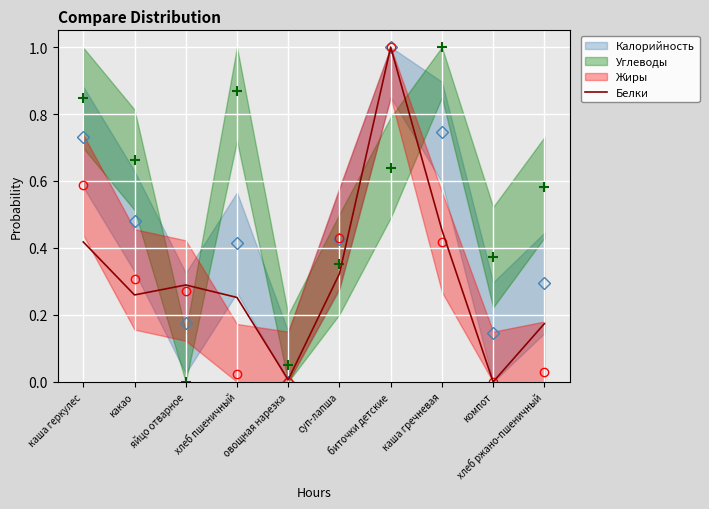

Reading right to left, list all the values displayed in this chart.

хлеб ржано-пшеничный=0.2	компот=0.0	каша гречневая=0.5	биточки детские=1.0	суп-лапша=0.3	овощная нарезка=0.0	хлеб пшеничный=0.3	яйцо отварное=0.3	какао=0.3	каша геркулес=0.4